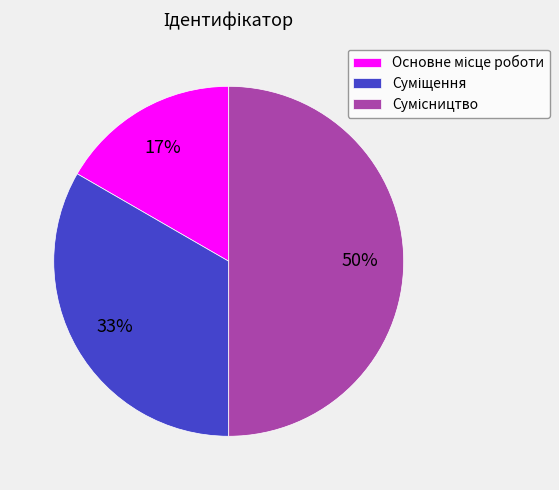

To the nearest percent, what is the difference between the largest and smallest slice percentages?

33%